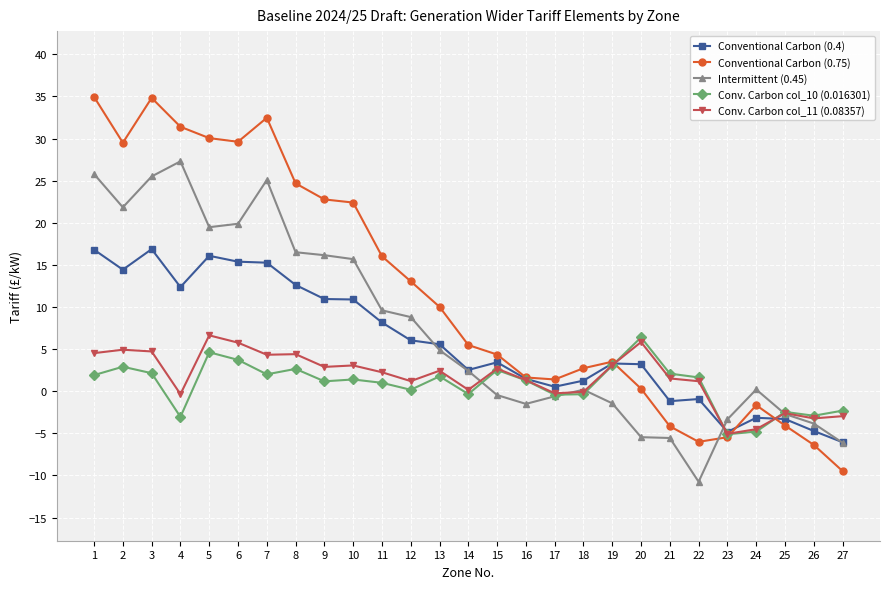

Which series has the largest range (max minus min)?

Conventional Carbon (0.75)